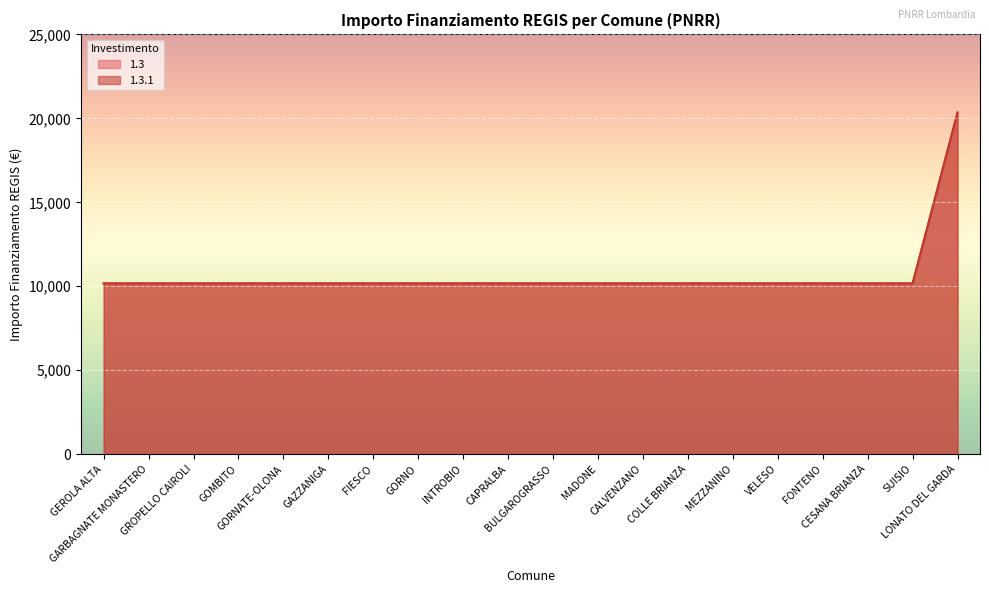

Is it true that 1.3.1 equals 17705 at MADONE?

False